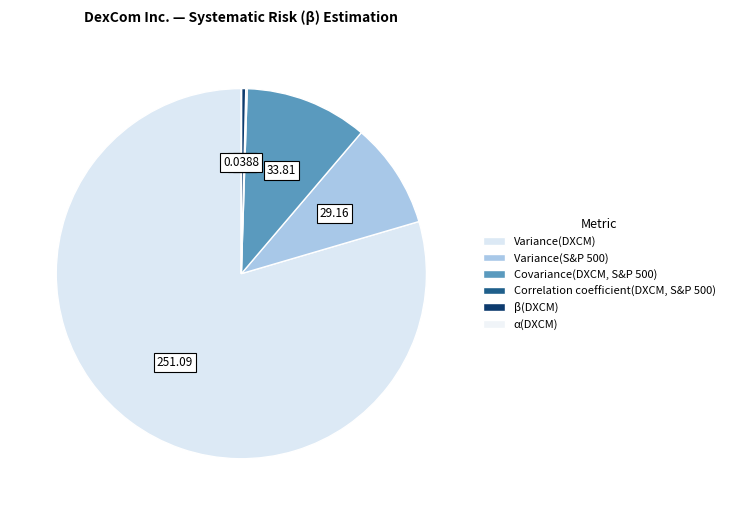

Rank the categories by value from highest to lowest.

Variance(DXCM), Covariance(DXCM, S&P 500), Variance(S&P 500), β(DXCM), Correlation coefficient(DXCM, S&P 500), α(DXCM)